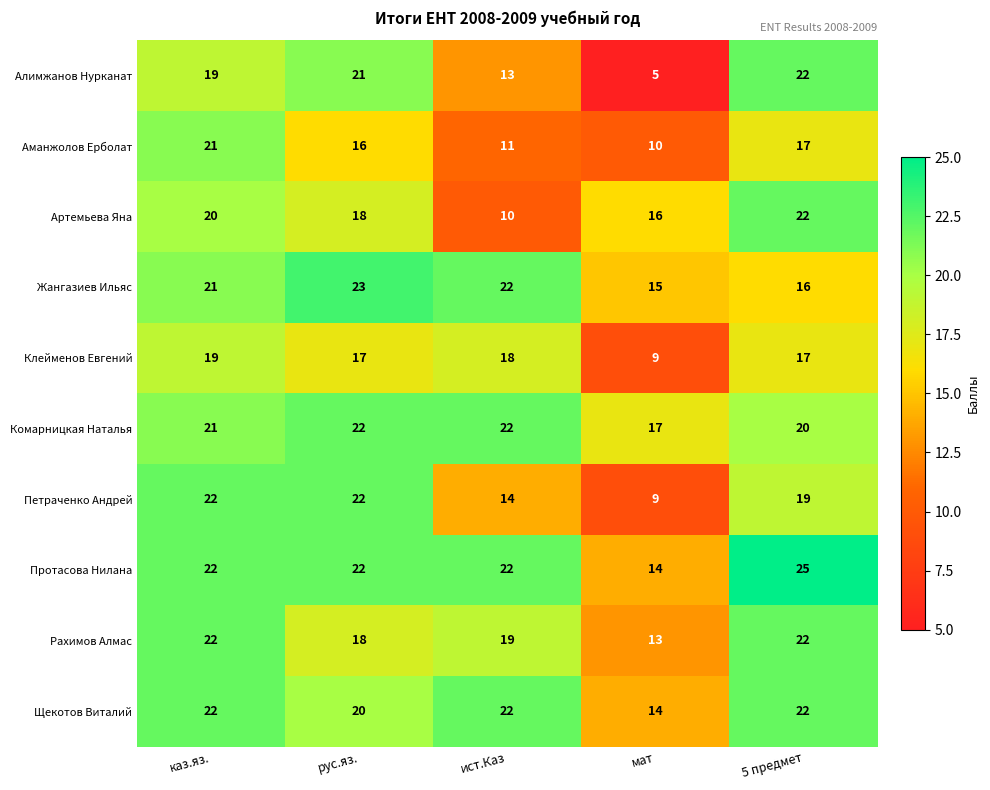

At which category does the chart reach its minimum across all series?

мат